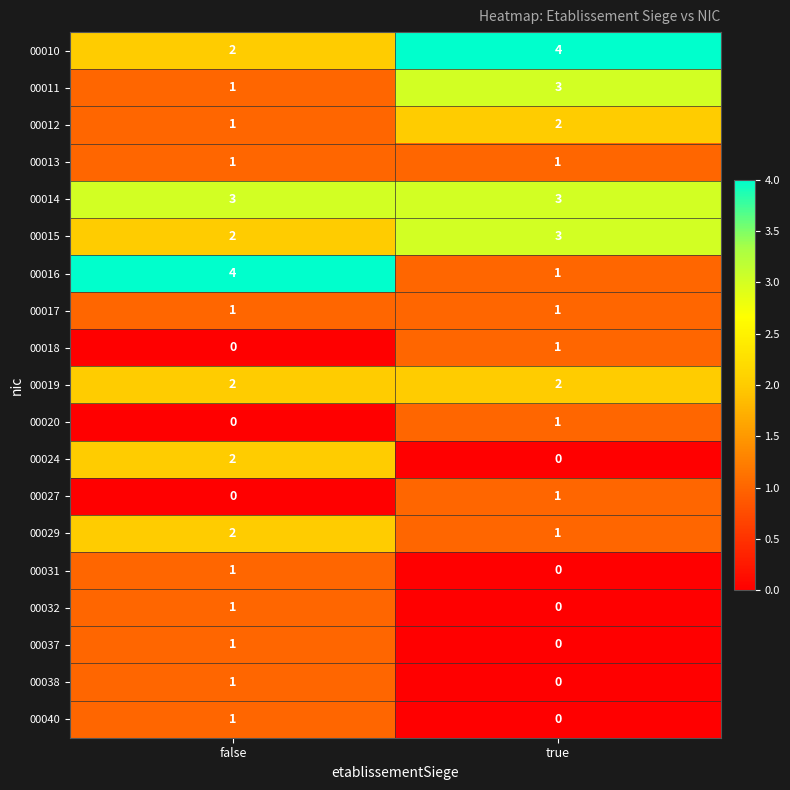

What is the total value across all series at true?

24